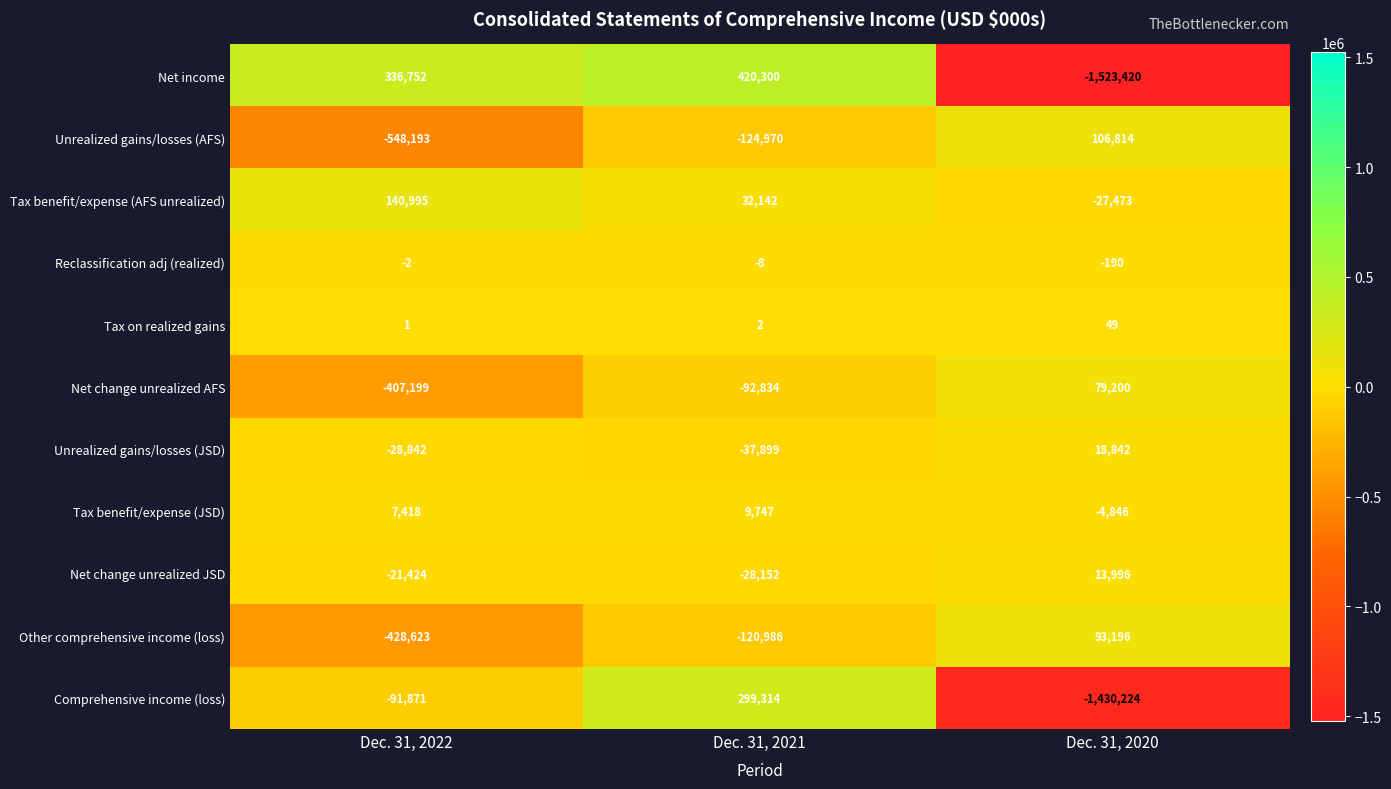

Which series has the largest total across all categories?

Tax benefit/expense (AFS unrealized)